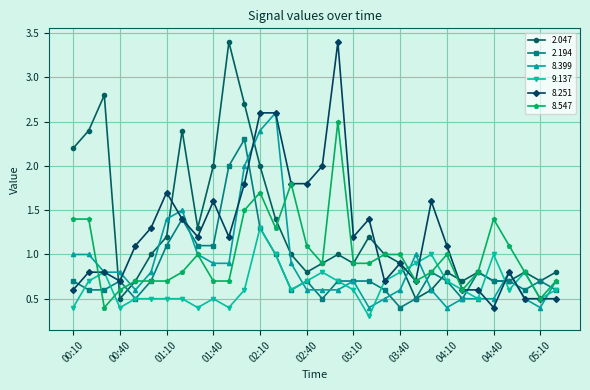

What is the maximum value for 8.251?

3.4